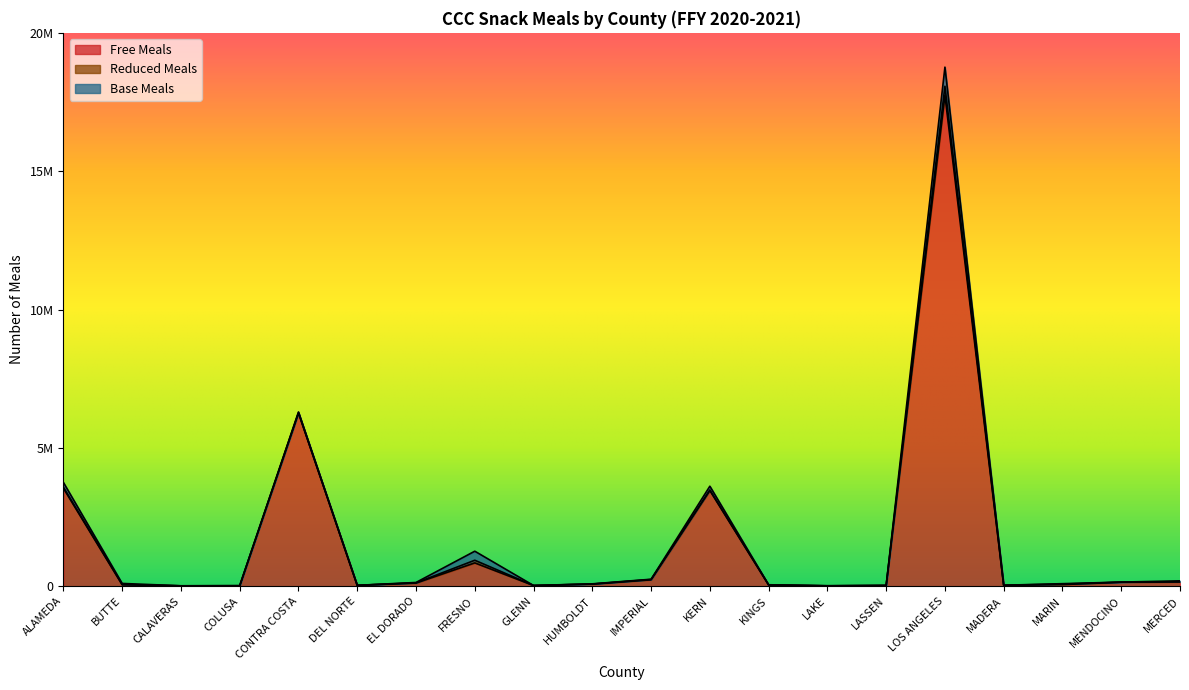

True or false: Reduced Meals and Base Meals cross at least once.

True